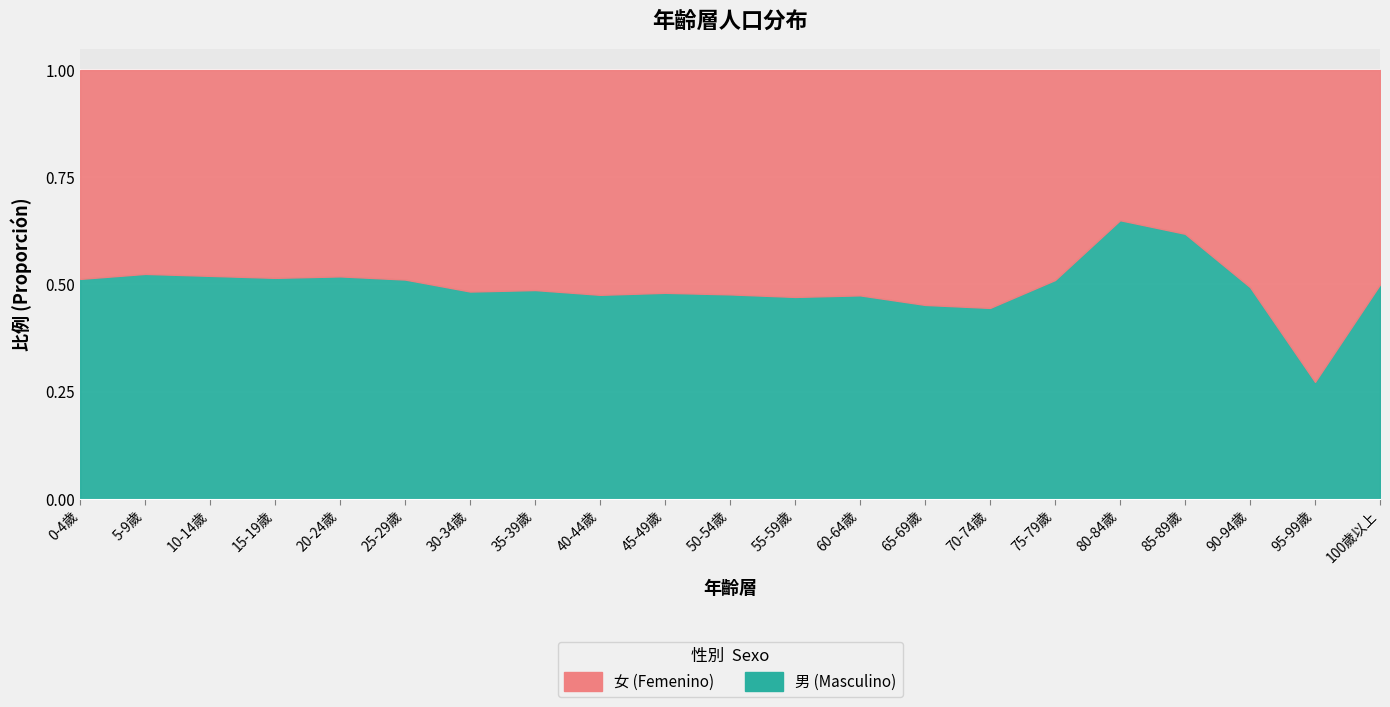

What position from the left is 80-84歲?

17